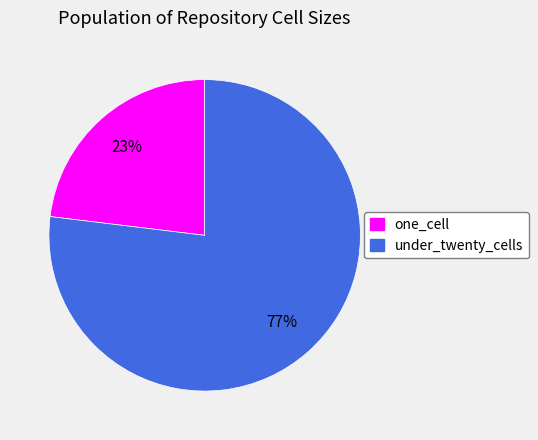

What is the ratio of the value at one_cell to the value at under_twenty_cells?

0.3